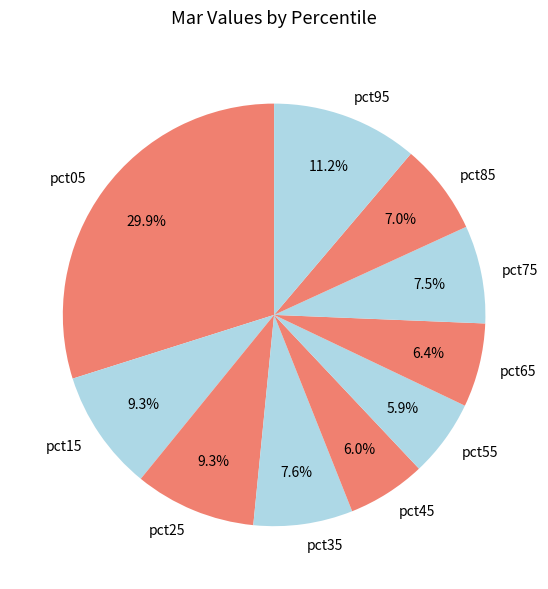

True or false: pct65 accounts for 6% of the total.

True